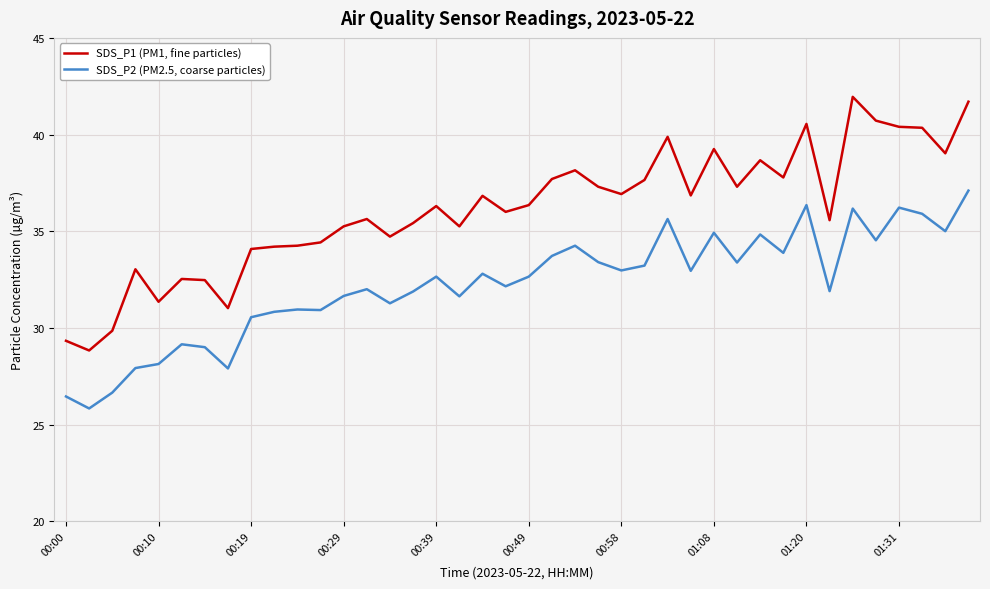

What is the minimum value shown in the chart?

25.8